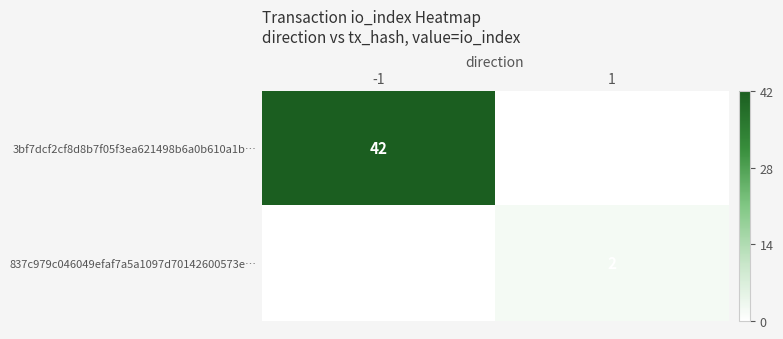

Is it true that 837c979c046049efaf7a5a1097d70142600573e… equals 2 at 1?

True